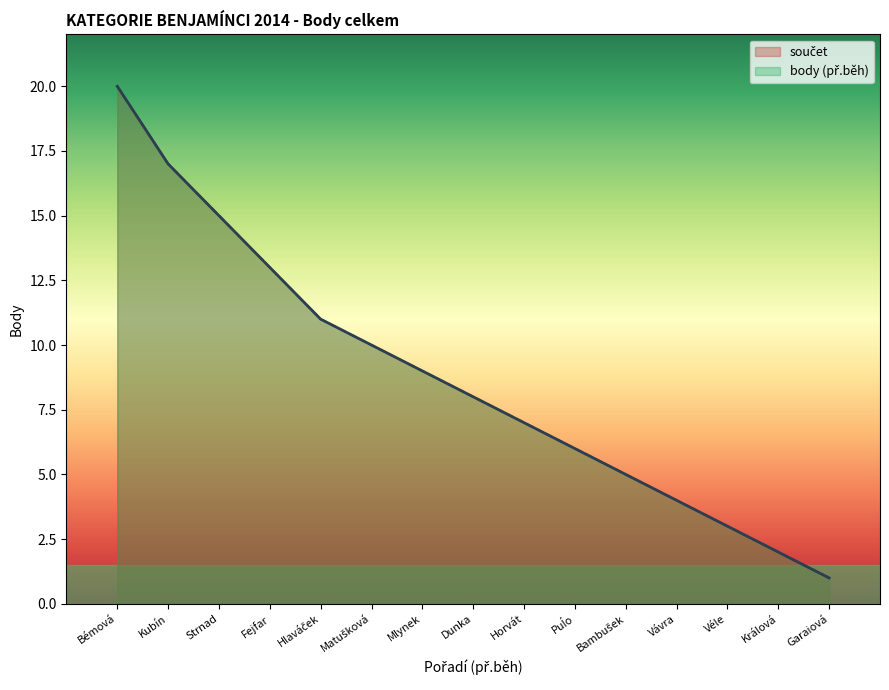

Which series changed the most between Fejfar and Véle?

součet